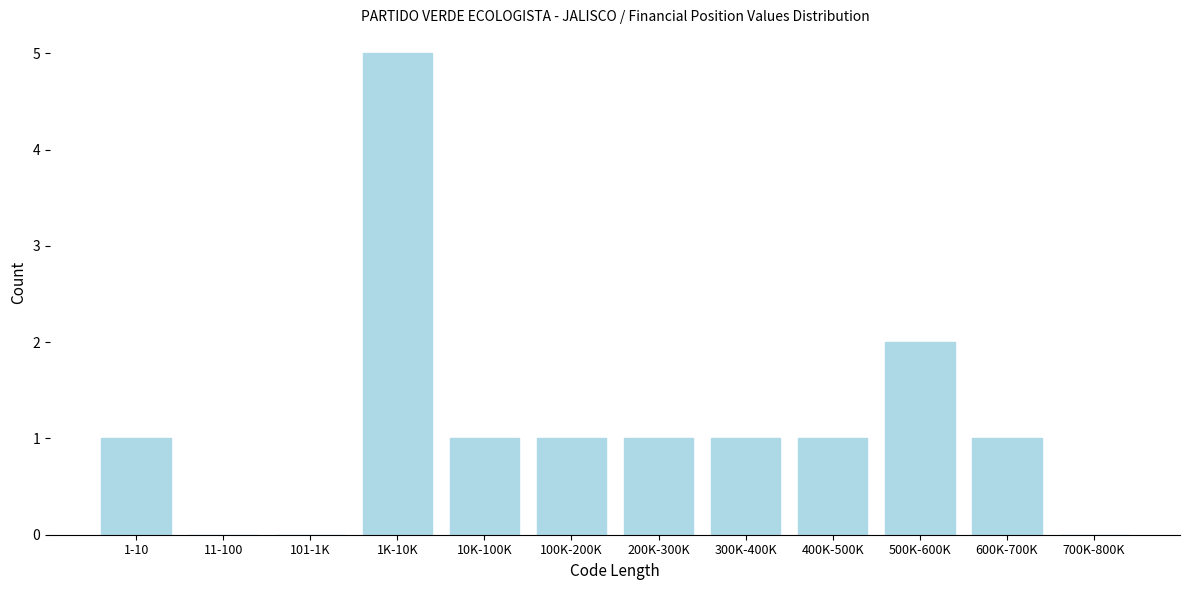

Reading right to left, what are all the values shown in this chart?

700K-800K=0	600K-700K=1	500K-600K=2	400K-500K=1	300K-400K=1	200K-300K=1	100K-200K=1	10K-100K=1	1K-10K=5	101-1K=0	11-100=0	1-10=1